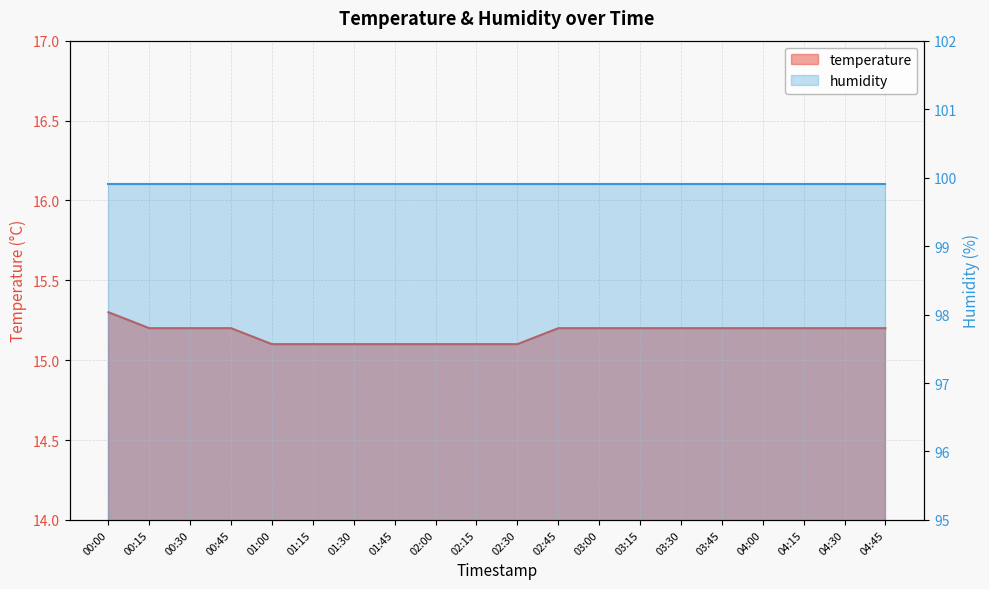

What is the smallest value displayed?

15.1